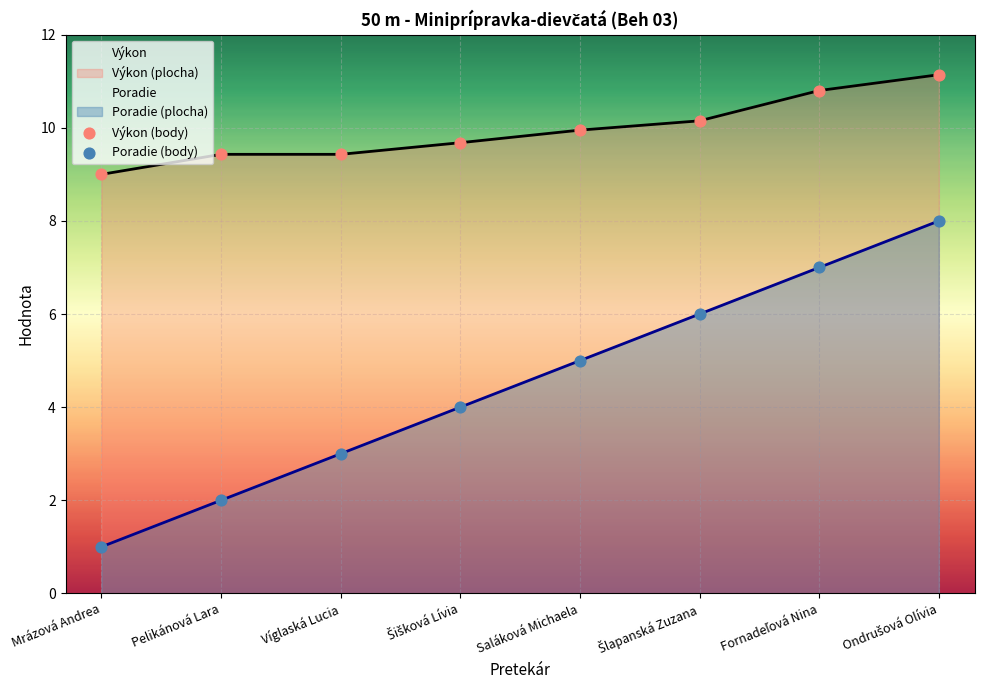

What is the difference between the Poradie values at Pelikánová Lara and Saláková Michaela?

3.0